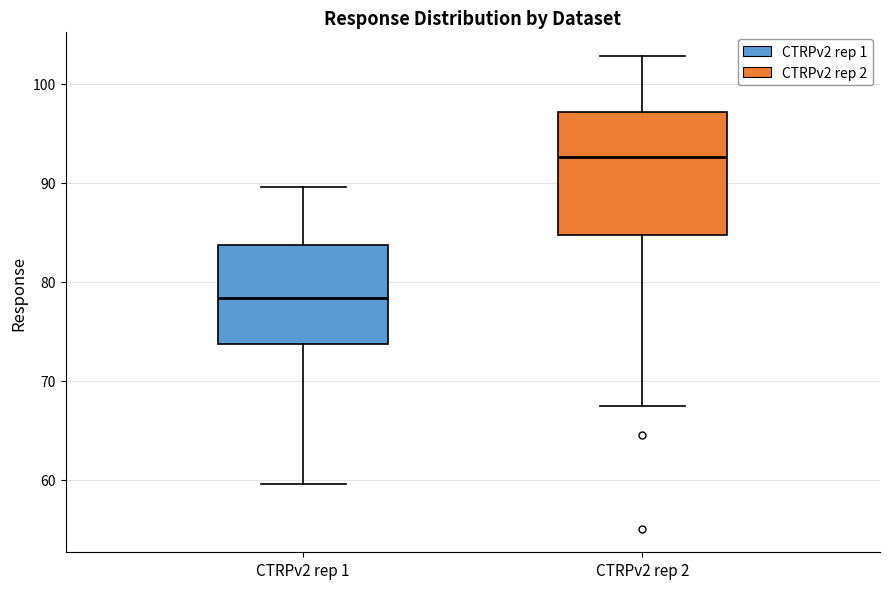

Where does the lower whisker of the box for CTRPv2 rep 2 end on the y-axis? The values are not printed on the chart, so give them approximately, as read against the axis.

67